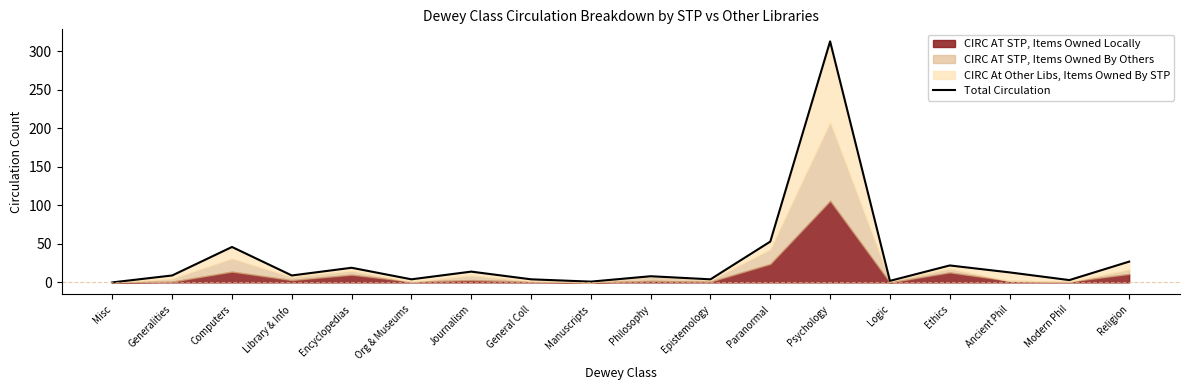

True or false: the data shows 32 at Ethics.

False